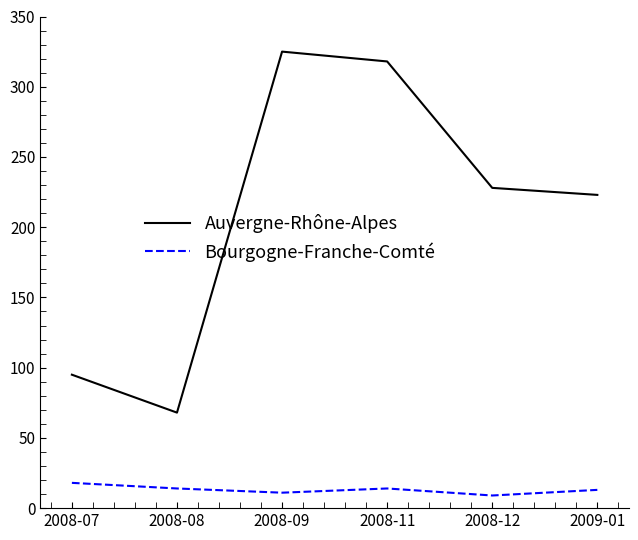

List the series in order of their peak value, lowest first.

Bourgogne-Franche-Comté, Auvergne-Rhône-Alpes